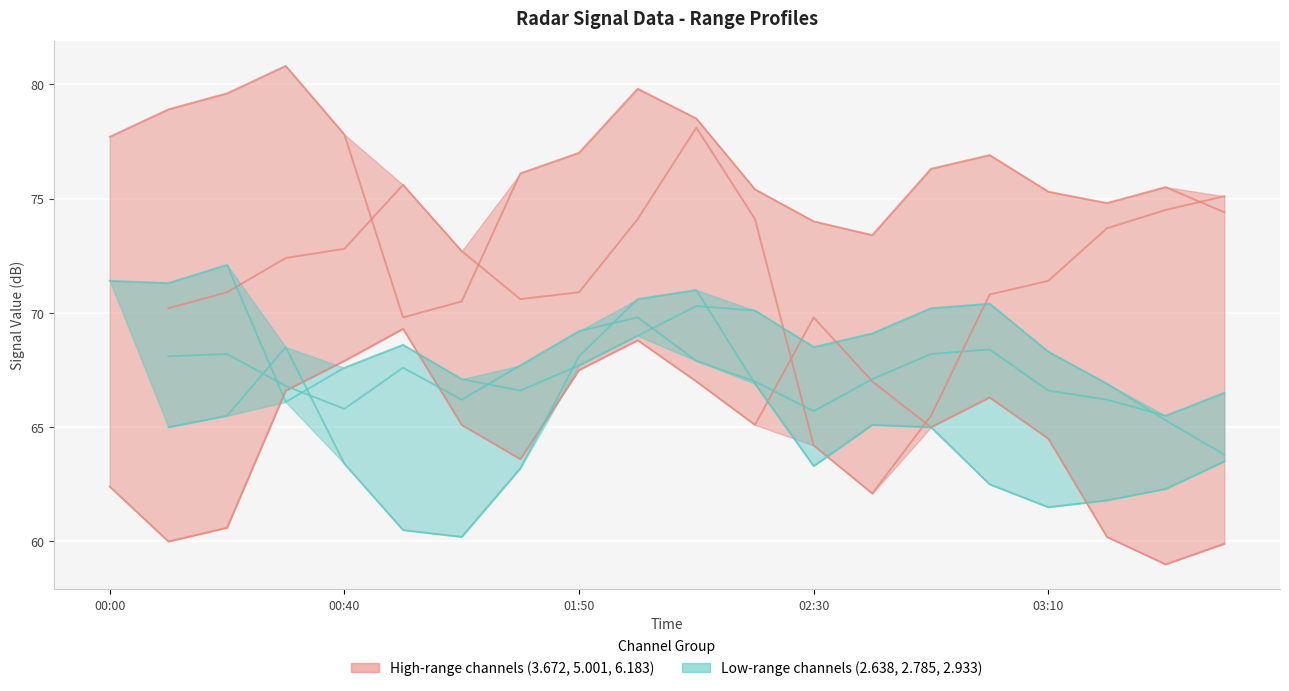

What is the value of the Channel 5.001 point at the 17th from the left?

71.4